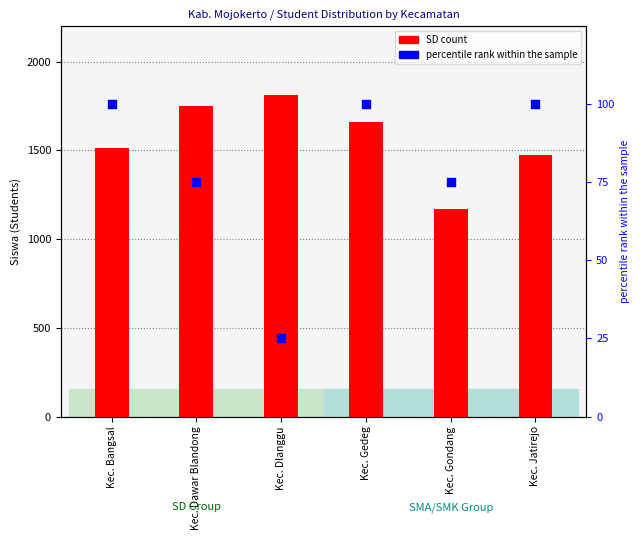

What are all the series names shown in the legend?

SD count, percentile rank within the sample